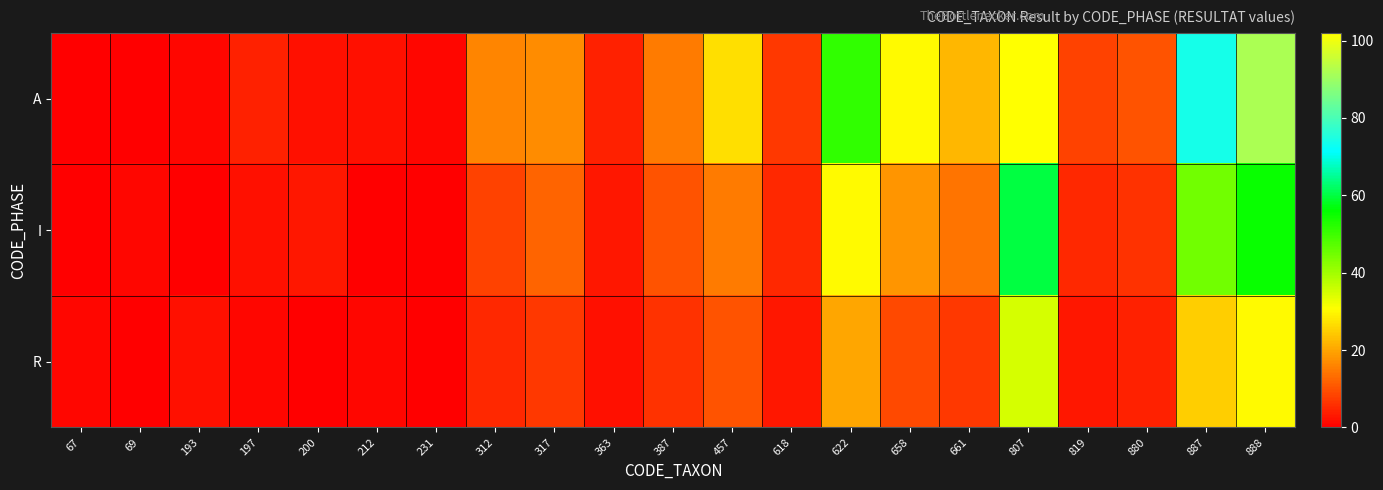

Reading left to right, what are all the values shown in this chart?

A: 67=0	69=0	193=1	197=4	200=2	212=2	231=1	312=16	317=17	363=4	387=15	457=27	618=7	622=51	658=30	661=22	807=102	819=8	880=10	887=74	888=92
I: 67=0	69=1	193=0	197=2	200=3	212=0	231=0	312=8	317=12	363=3	387=10	457=15	618=5	622=30	658=18	661=14	807=60	819=5	880=6	887=45	888=55
R: 67=1	69=0	193=2	197=1	200=0	212=1	231=0	312=5	317=7	363=2	387=6	457=10	618=3	622=20	658=9	661=7	807=35	819=3	880=4	887=25	888=30